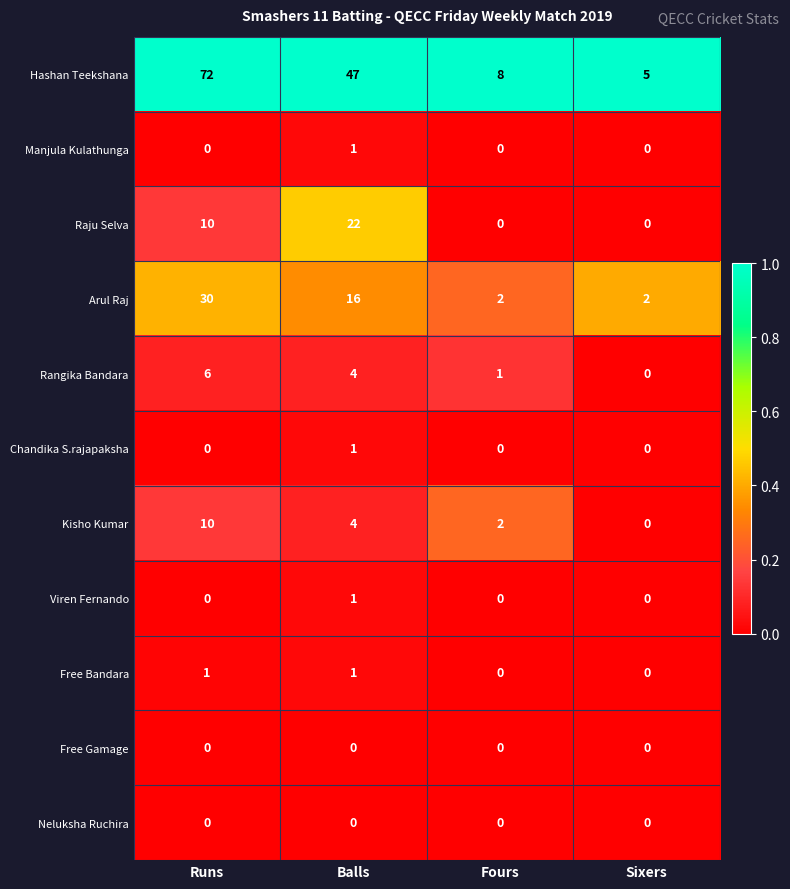

How many series are shown in this chart?

11